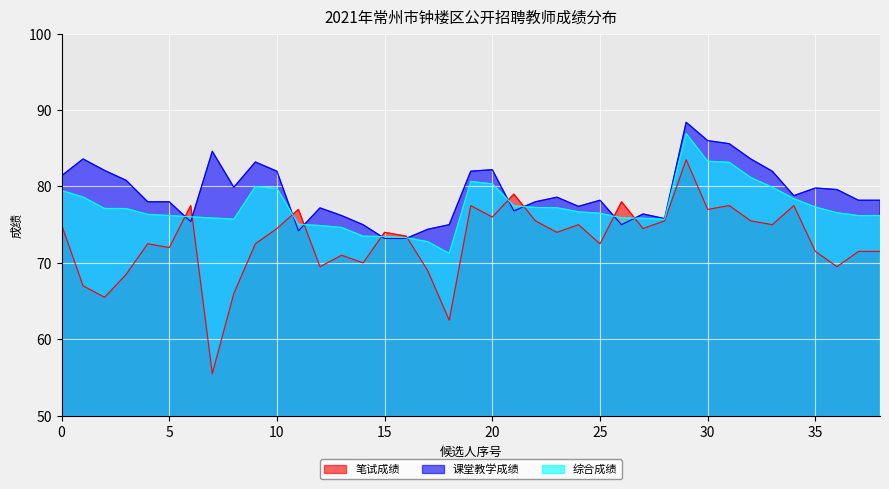

Which series has the widest spread of values?

笔试成绩